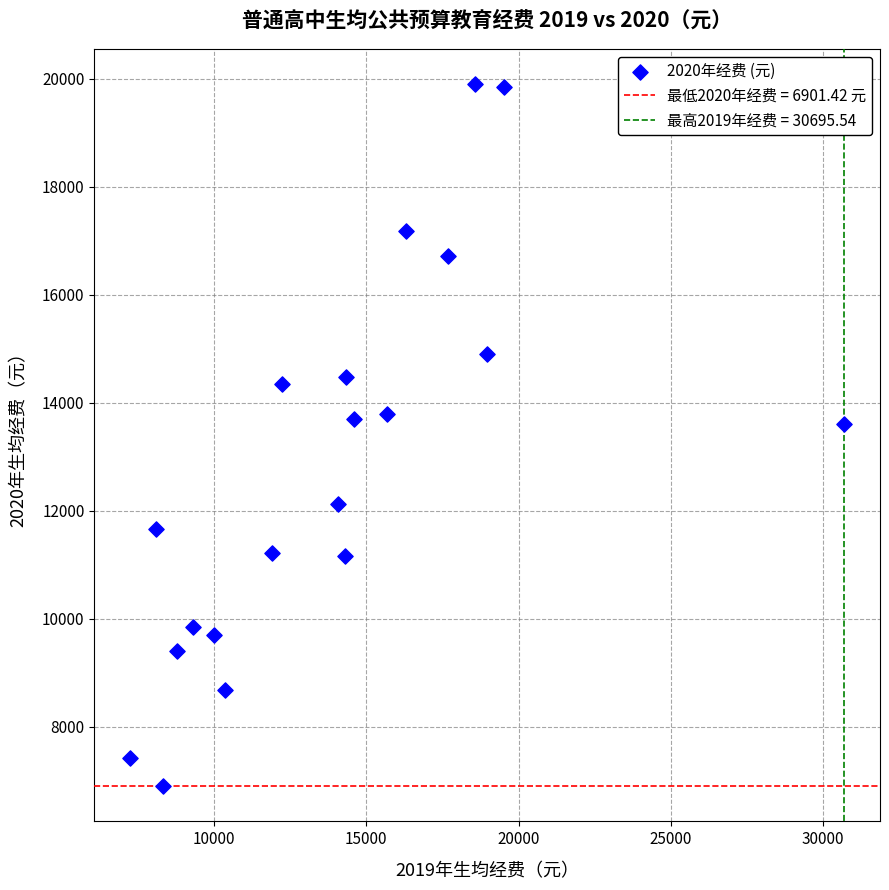

What is the range of X values (max minus min)?

23456.1